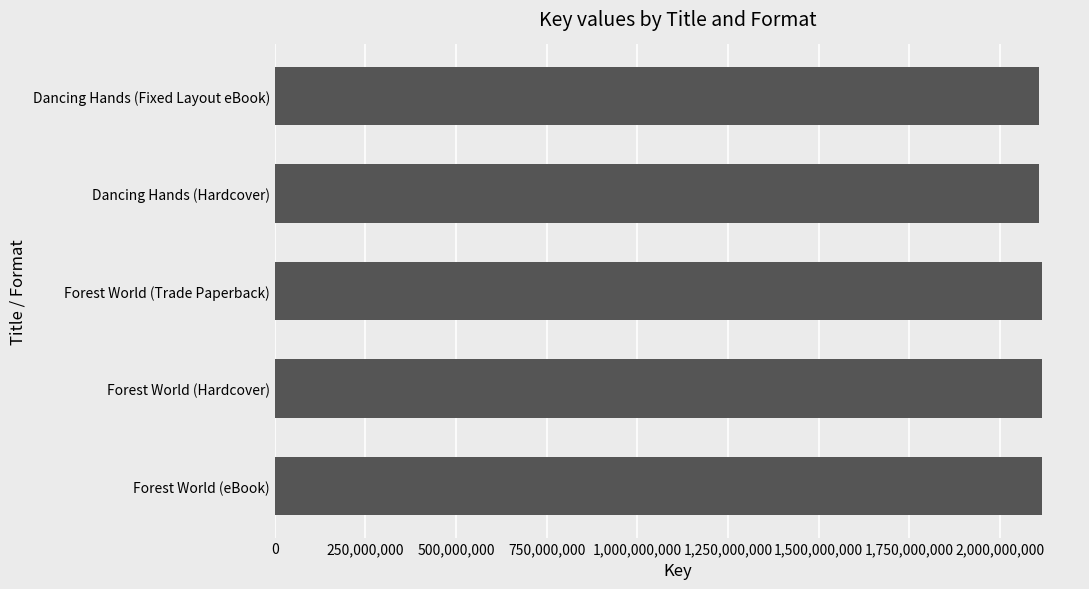

Is it true that the value at Forest World (Hardcover) is 3168913473?

False